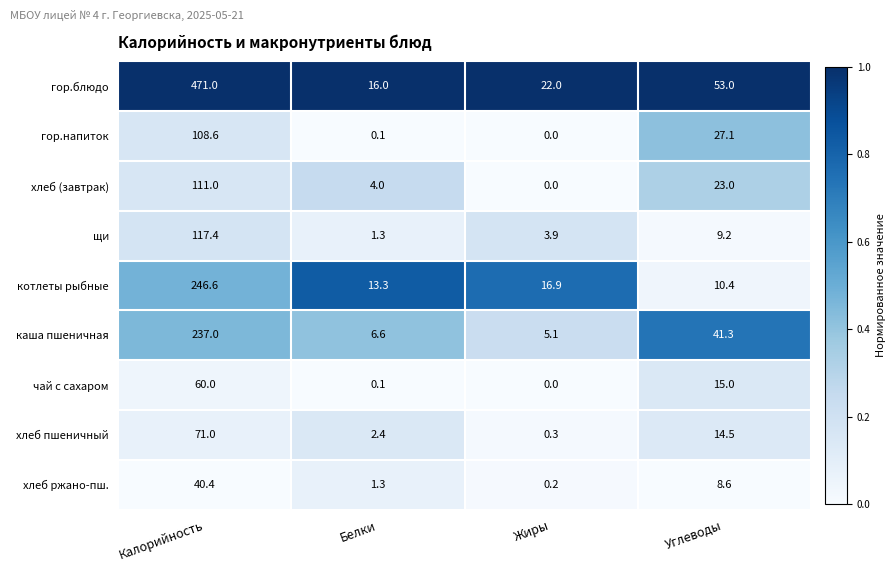

The гор.блюдо series shows 92.7 at Углеводы. True or false?

False